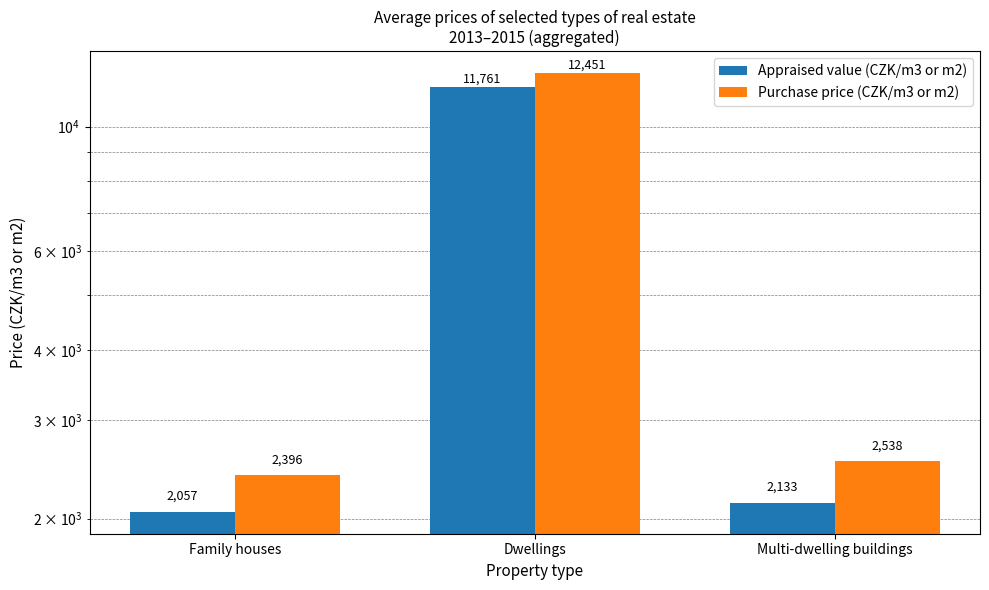

Is the value of Appraised value (CZK/m3 or m2) at Multi-dwelling buildings greater than the value of Purchase price (CZK/m3 or m2) at Family houses?

No